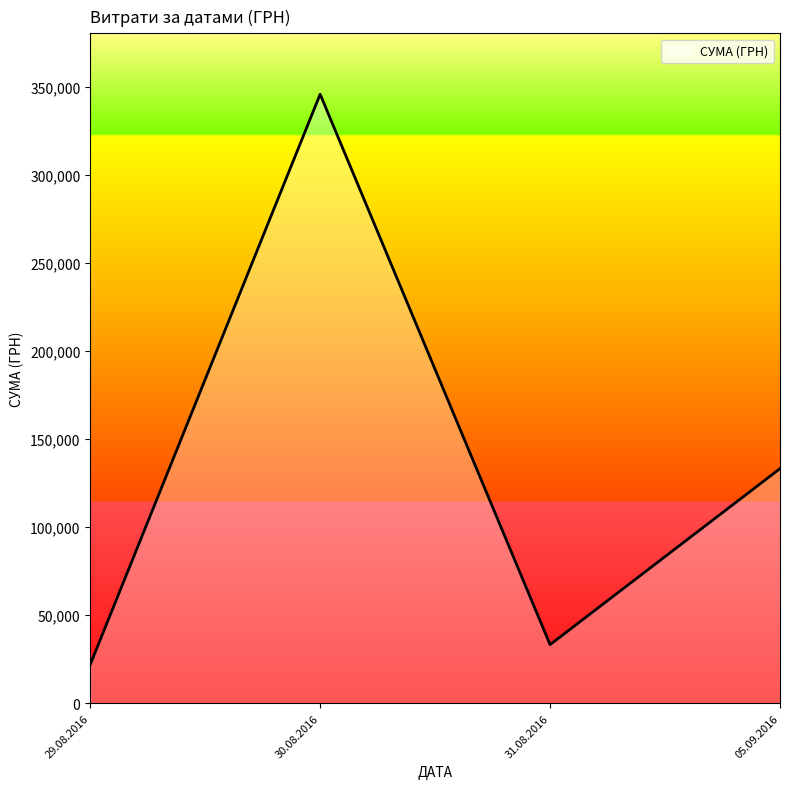

How many values are below 133168?

2